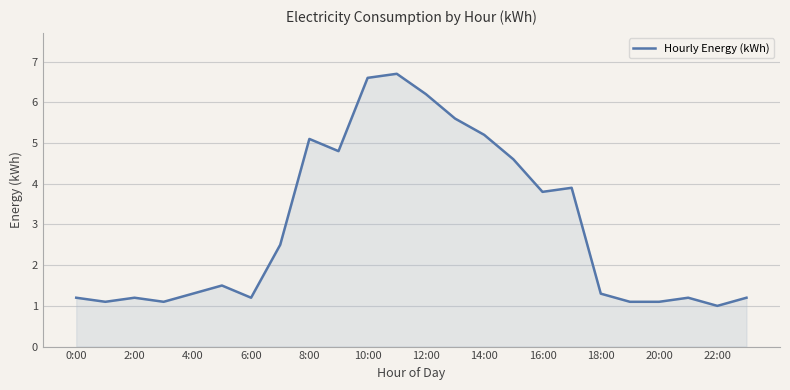

Does the chart have visible grid lines?

Yes